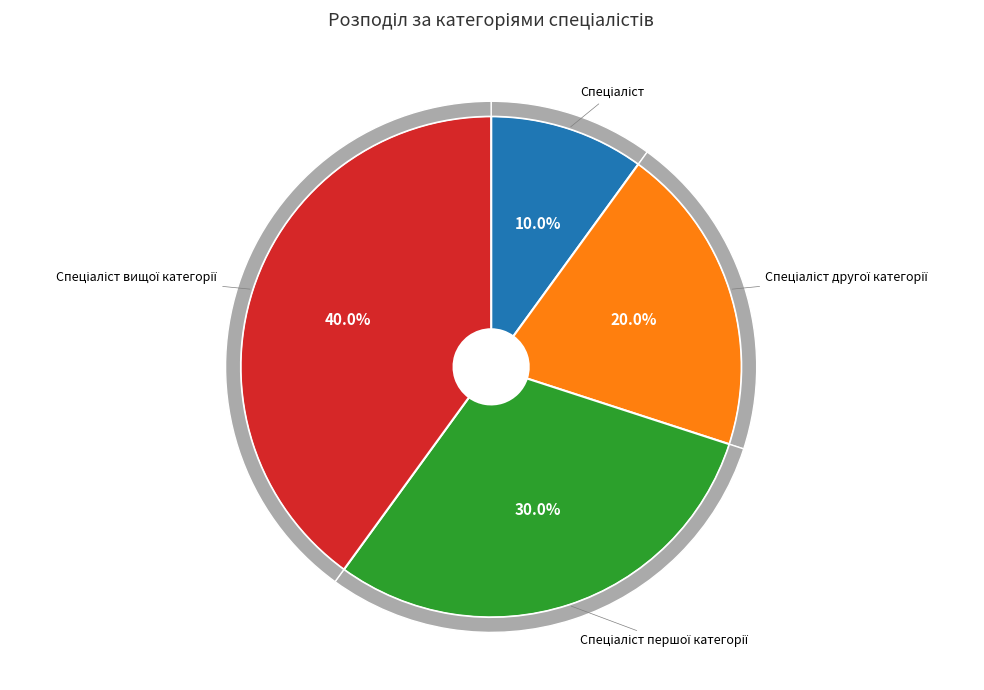

To the nearest percent, what is the combined percentage of Спеціаліст другої категорії and Спеціаліст першої категорії?

50%